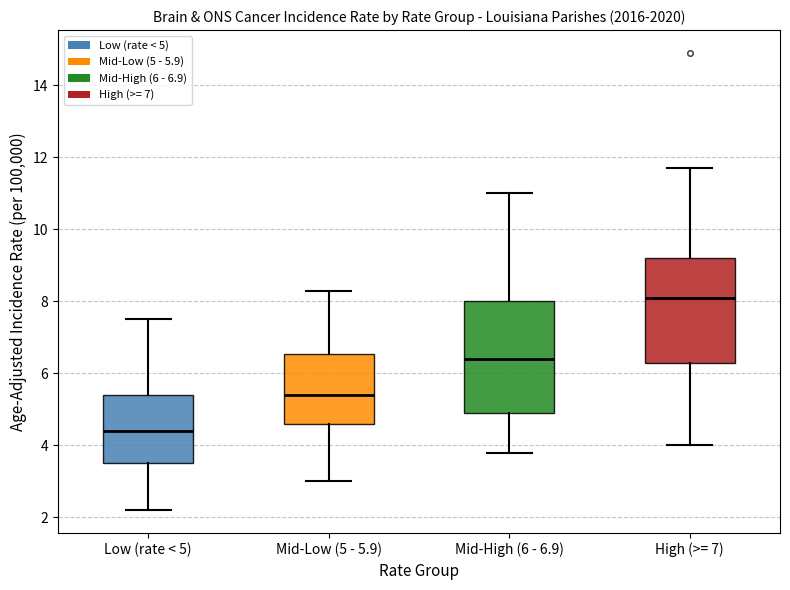

Which box's median line is the highest?

High (>= 7)